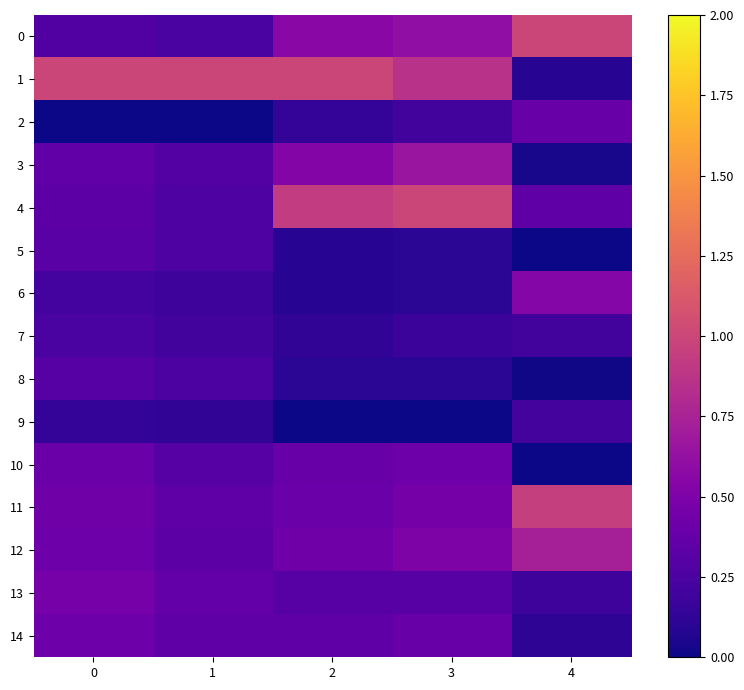

Reading left to right, extract all data points from this chart.

0: 0=0.3	1=0.2	2=0.6	3=0.6	4=1.0
1: 0=1.0	1=1.0	2=1.0	3=0.9	4=0.1
2: 0=0.0	1=0.0	2=0.1	3=0.2	4=0.4
3: 0=0.4	1=0.3	2=0.5	3=0.7	4=0.0
4: 0=0.3	1=0.3	2=0.9	3=1.0	4=0.3
5: 0=0.3	1=0.3	2=0.1	3=0.1	4=0.0
6: 0=0.2	1=0.2	2=0.1	3=0.1	4=0.5
7: 0=0.2	1=0.2	2=0.1	3=0.2	4=0.2
8: 0=0.3	1=0.3	2=0.1	3=0.1	4=0.0
9: 0=0.1	1=0.1	2=0.0	3=0.0	4=0.2
10: 0=0.4	1=0.3	2=0.4	3=0.4	4=0.0
11: 0=0.4	1=0.3	2=0.4	3=0.5	4=0.9
12: 0=0.4	1=0.3	2=0.4	3=0.5	4=0.7
13: 0=0.5	1=0.4	2=0.3	3=0.3	4=0.2
14: 0=0.4	1=0.3	2=0.3	3=0.4	4=0.1